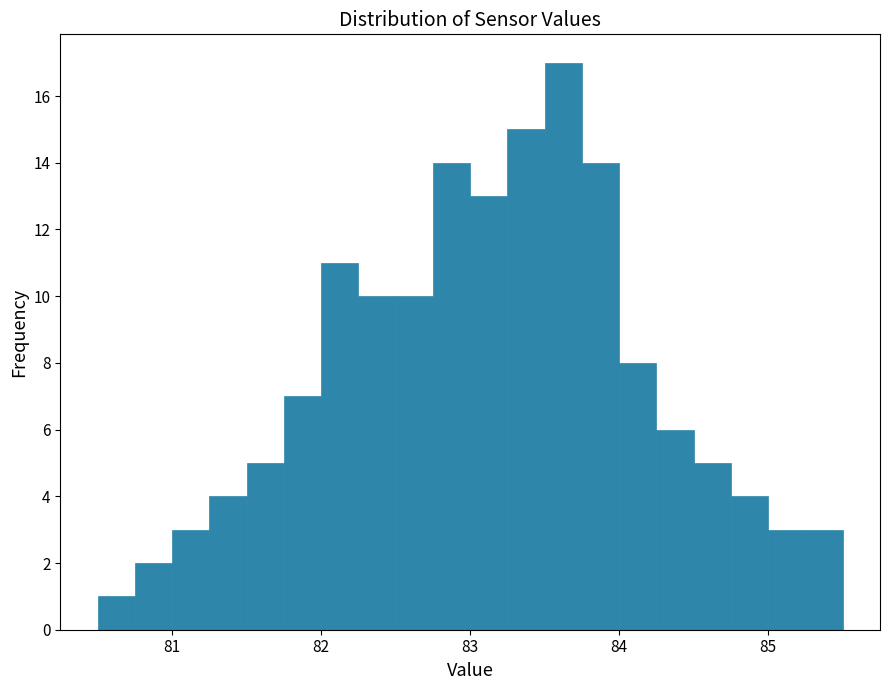

Around what value on the x-axis is the tallest bar? Give the approximate position of its centre, as read against the axis.

83.6